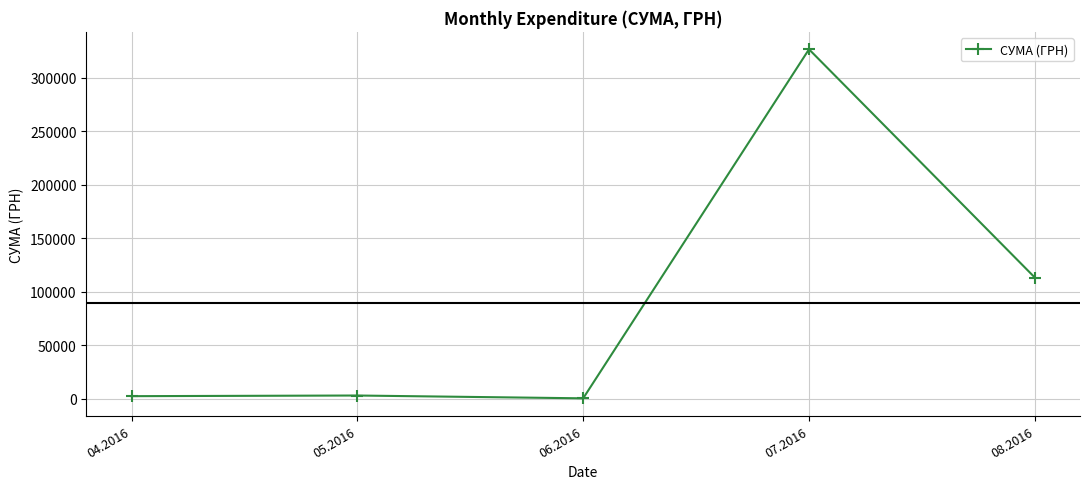

What is the value of the 4th point from the left?

326572.3